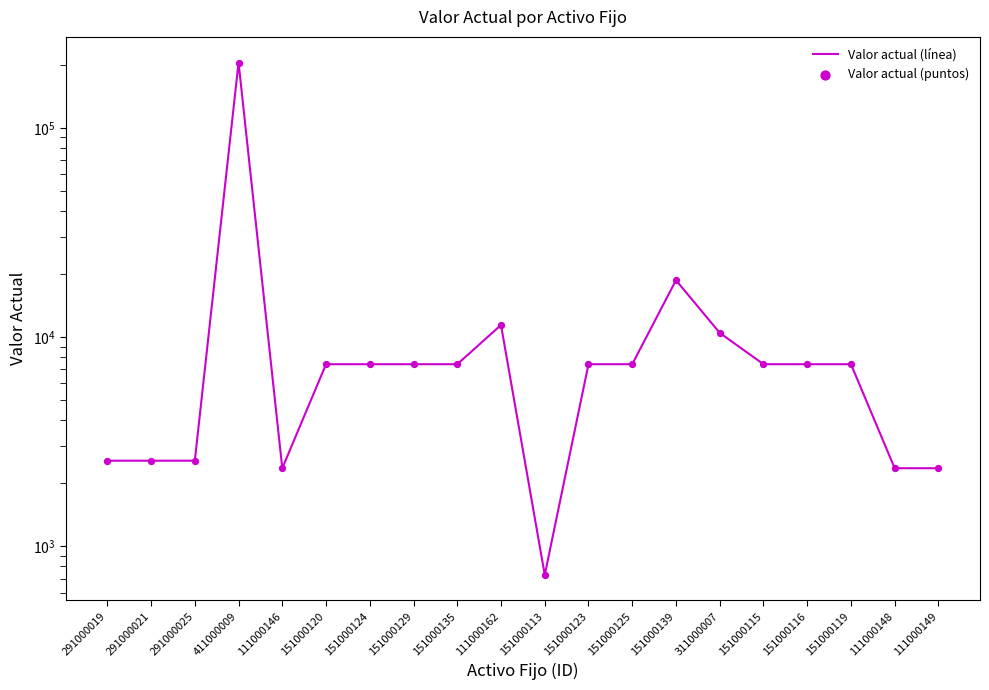

Which series has the widest spread of Y values?

Valor actual (línea)